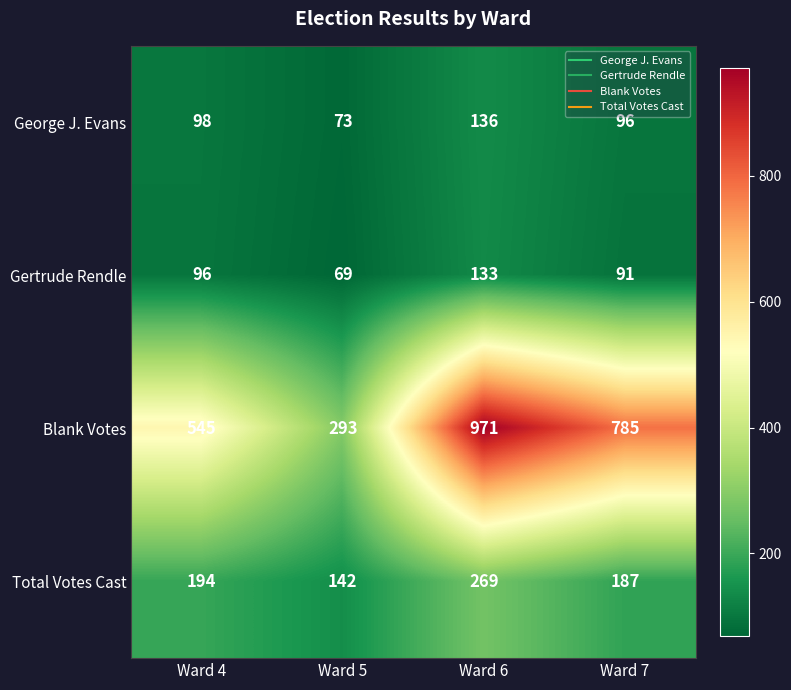

Which series changed the most between Ward 4 and Ward 6?

Blank Votes